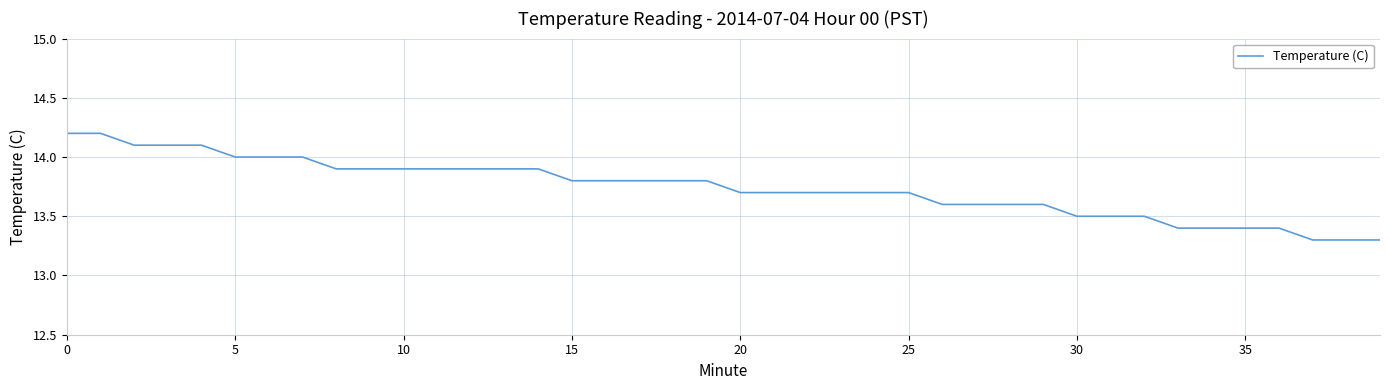

What is the difference between the maximum and minimum values?

0.9